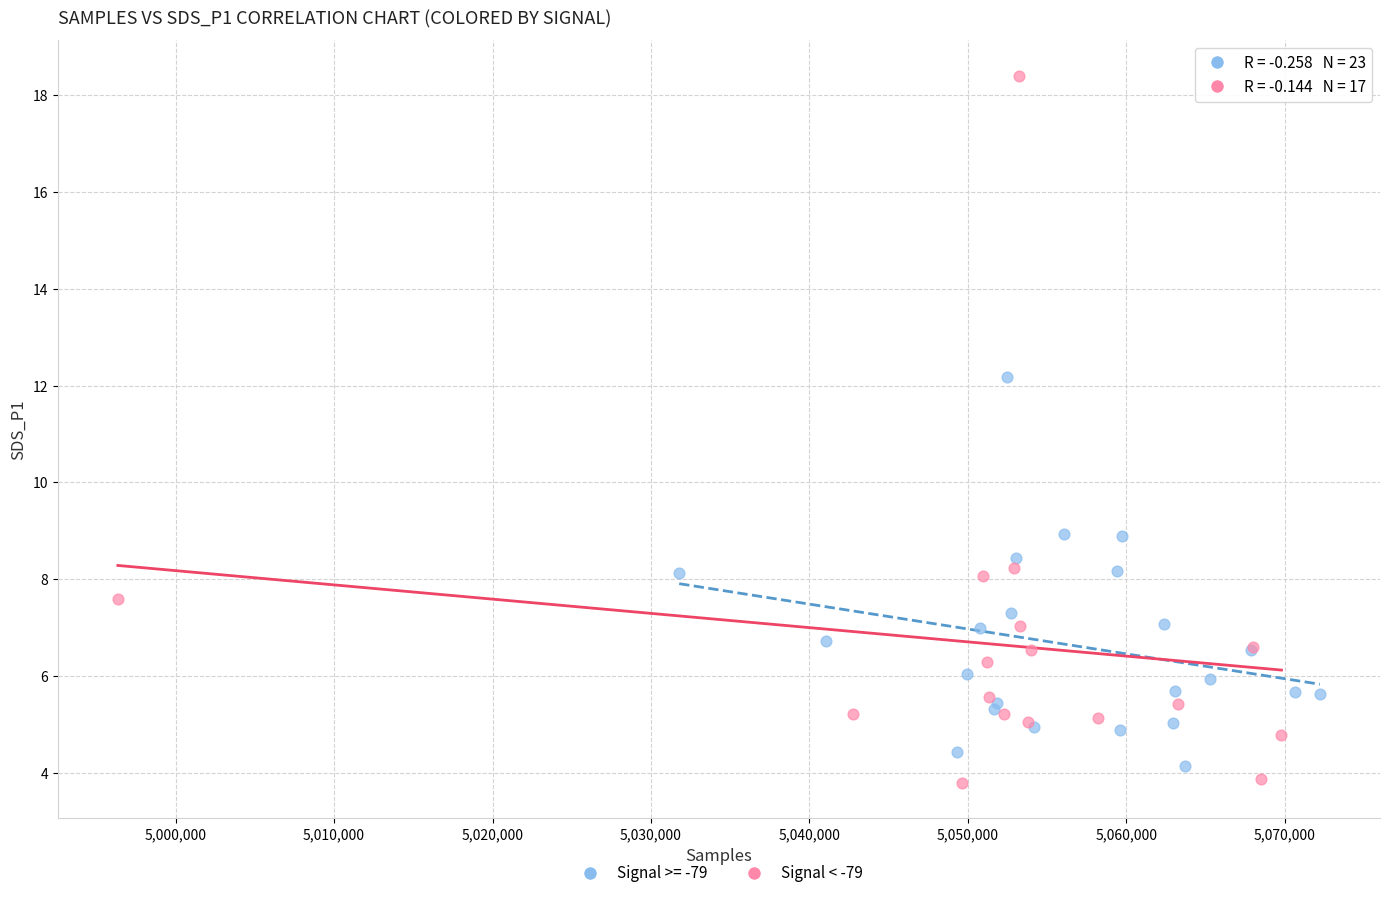

Which series contains the highest Y value?

Signal < -79